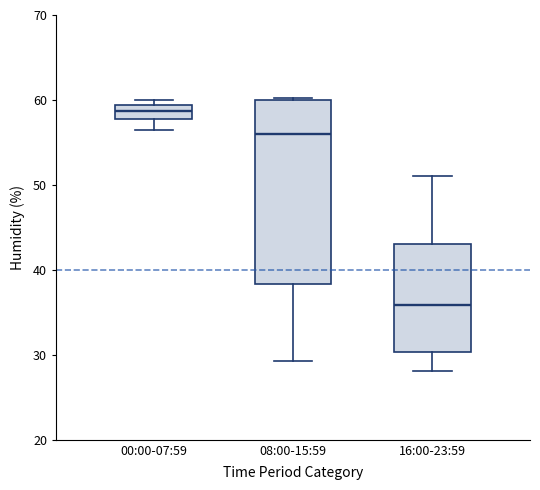

Comparing the boxes themselves (not the whiskers), which one is the tallest?

08:00-15:59